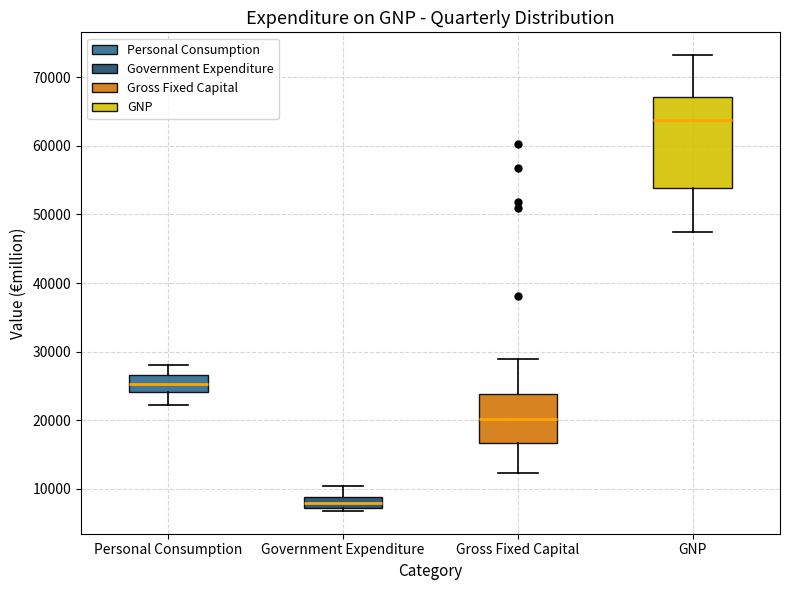

Reading left to right, transcribe this box plot: for each box, give where its median line is, the range the box spans, and where its two whiskers end, as read against the y-axis. The values are not printed on the chart, so give them approximately, as read against the axis.

Personal Consumption: median 25000, box 24000 to 27000, whiskers 22000 to 28000
Government Expenditure: median 8000, box 7000 to 9000, whiskers 7000 (just below the box's lower edge) to 10000
Gross Fixed Capital: median 20000, box 17000 to 24000, whiskers 12000 to 29000
GNP: median 64000, box 54000 to 67000, whiskers 47000 to 73000